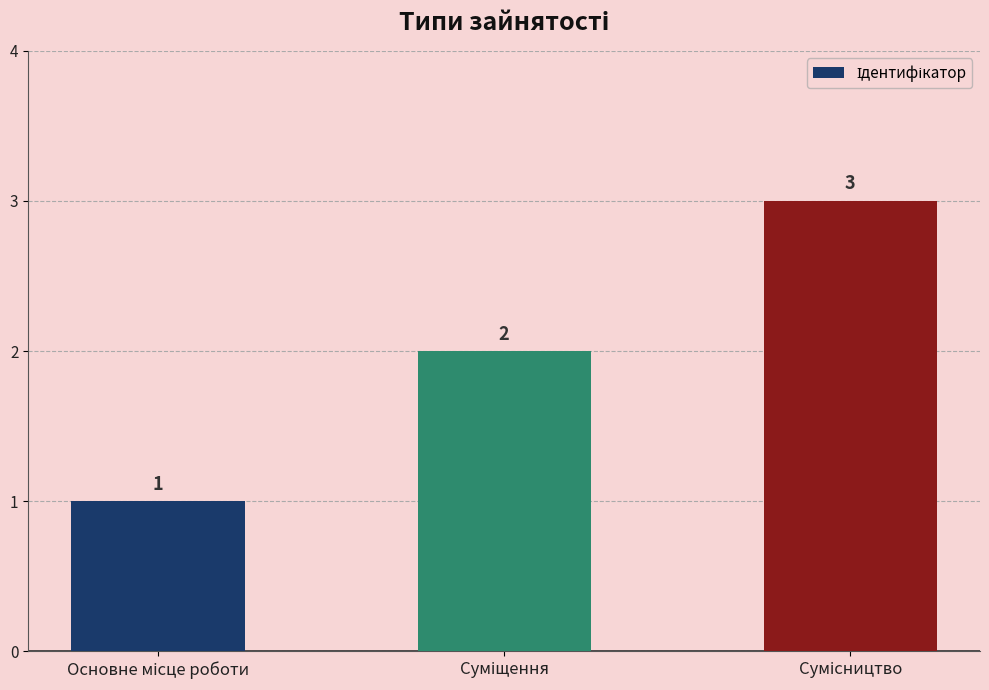

How many values are between 1 and 3?

3